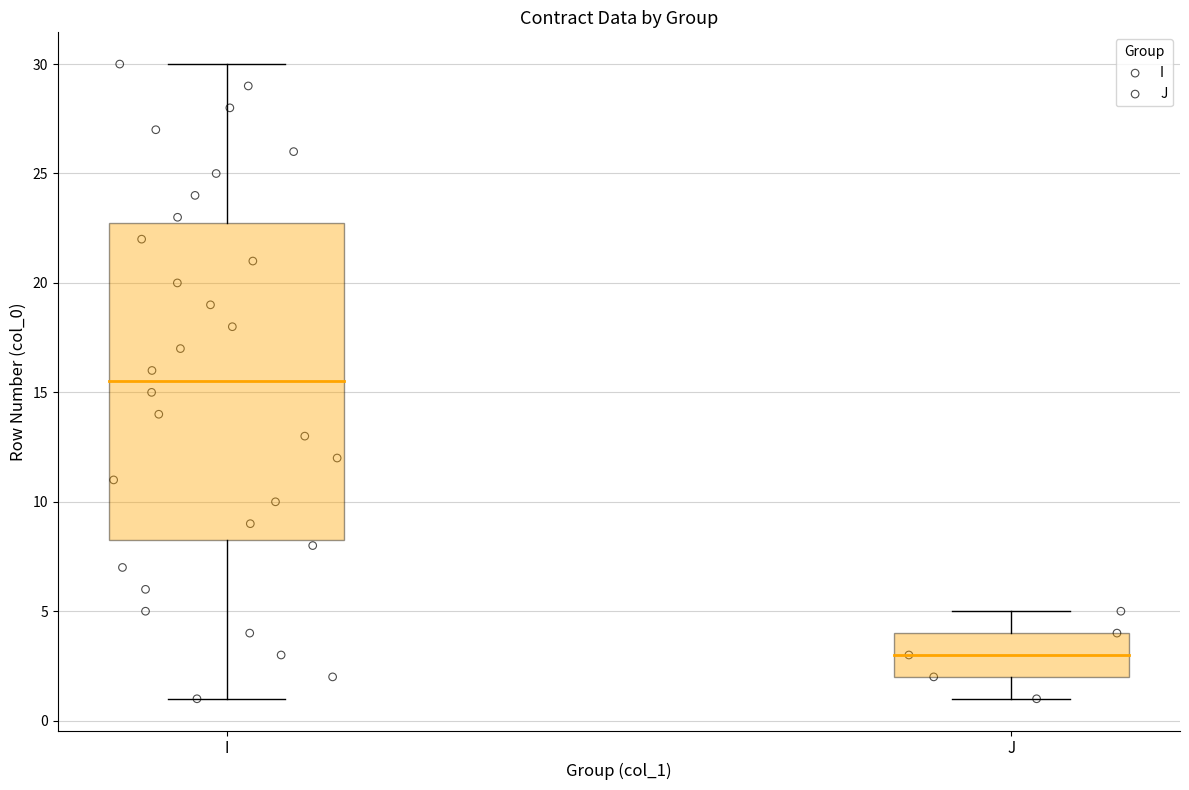

Which series has the widest spread of Y values?

I